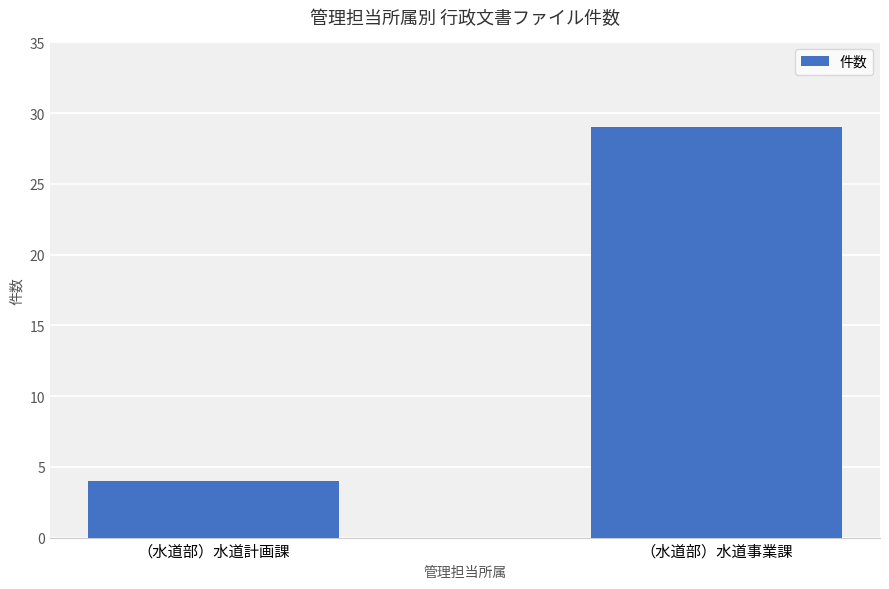

Reading right to left, transcribe all the data shown in this chart.

（水道部）水道事業課=29	（水道部）水道計画課=4